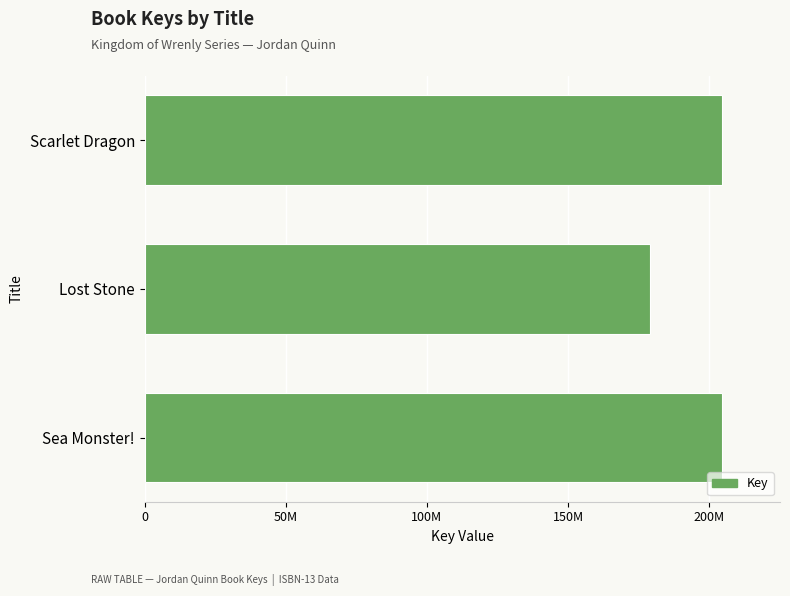

What is the average value?

196055143